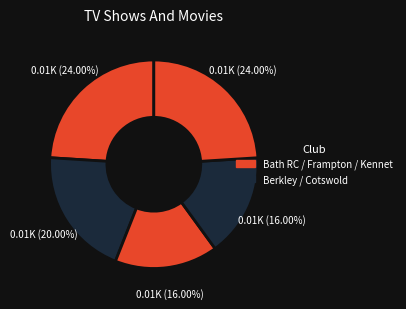

How many slices are in this pie chart?

5